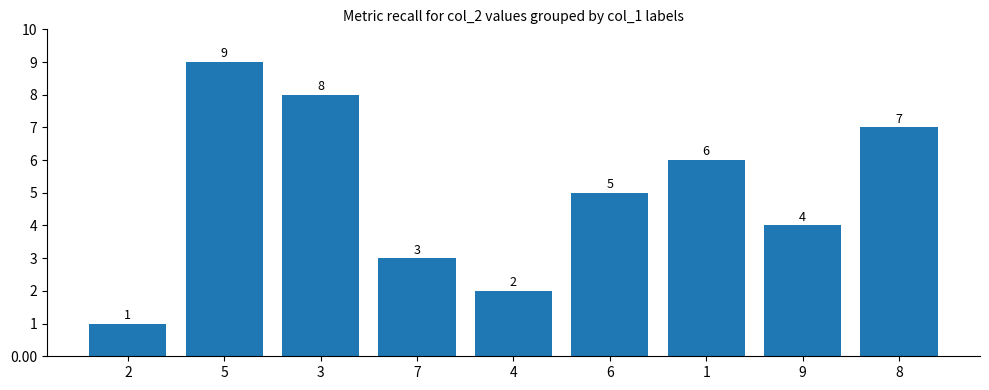

What is the label of the 4th bar from the right?

6